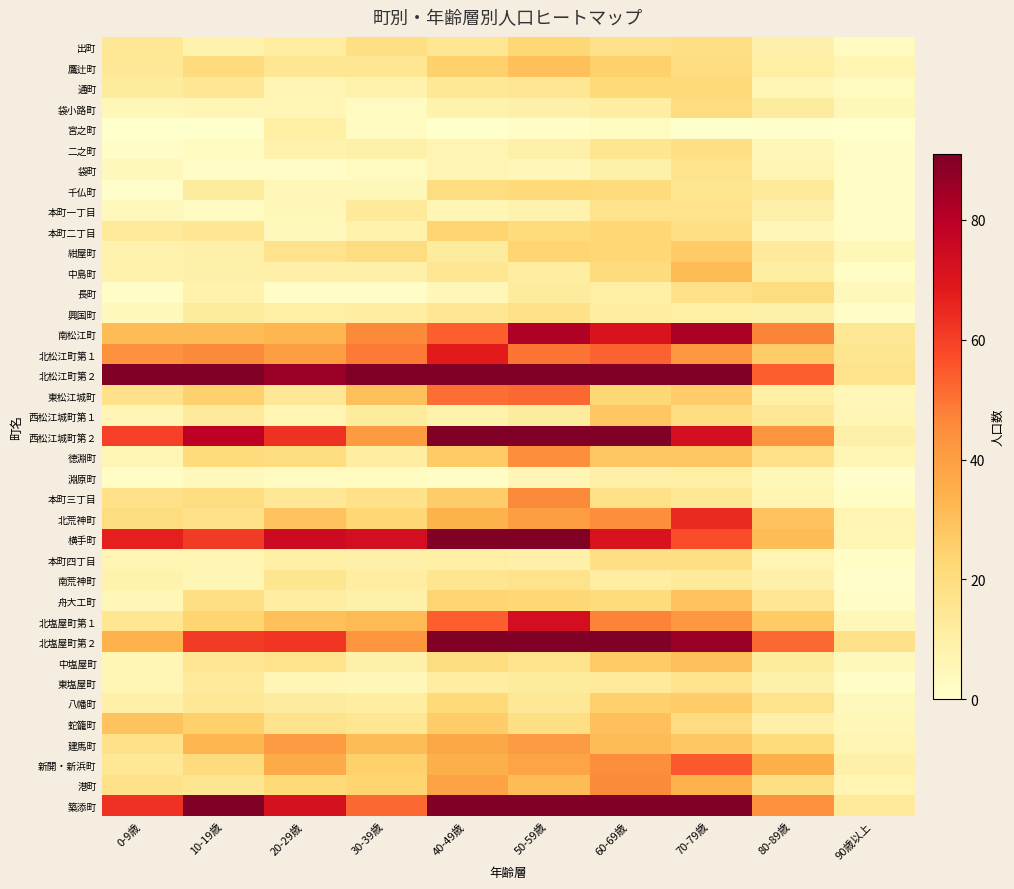

Reading right to left, what are all the values shown in this chart?

出町: 90歳以上=3	80-89歳=9	70-79歳=19	60-69歳=18	50-59歳=23	40-49歳=15	30-39歳=19	20-29歳=11	10-19歳=8	0-9歳=14
鷹辻町: 90歳以上=7	80-89歳=10	70-79歳=20	60-69歳=25	50-59歳=30	40-49歳=25	30-39歳=15	20-29歳=15	10-19歳=21	0-9歳=14
通町: 90歳以上=3	80-89歳=6	70-79歳=22	60-69歳=22	50-59歳=15	40-49歳=14	30-39歳=8	20-29歳=7	10-19歳=15	0-9歳=12
袋小路町: 90歳以上=5	80-89歳=12	70-79歳=20	60-69歳=11	50-59歳=9	40-49歳=8	30-39歳=3	20-29歳=6	10-19歳=6	0-9歳=5
宮之町: 90歳以上=0	80-89歳=1	70-79歳=0	60-69歳=3	50-59歳=2	40-49歳=0	30-39歳=3	20-29歳=10	10-19歳=0	0-9歳=0
二之町: 90歳以上=2	80-89歳=5	70-79歳=19	60-69歳=16	50-59歳=9	40-49歳=7	30-39歳=9	20-29歳=8	10-19歳=3	0-9歳=2
袋町: 90歳以上=2	80-89歳=7	70-79歳=17	60-69歳=9	50-59歳=5	40-49歳=7	30-39歳=3	20-29歳=2	10-19歳=2	0-9歳=4
千仏町: 90歳以上=2	80-89歳=13	70-79歳=16	60-69歳=21	50-59歳=22	40-49歳=20	30-39歳=5	20-29歳=5	10-19歳=12	0-9歳=1
本町一丁目: 90歳以上=2	80-89歳=9	70-79歳=17	60-69歳=17	50-59歳=8	40-49歳=6	30-39歳=13	20-29歳=5	10-19歳=3	0-9歳=4
本町二丁目: 90歳以上=2	80-89歳=5	70-79歳=19	60-69歳=23	50-59歳=21	40-49歳=24	30-39歳=8	20-29歳=4	10-19歳=15	0-9歳=13
紺屋町: 90歳以上=5	80-89歳=13	70-79歳=27	60-69歳=23	50-59歳=24	40-49歳=12	30-39歳=20	20-29歳=17	10-19歳=9	0-9歳=8
中島町: 90歳以上=2	80-89歳=11	70-79歳=31	60-69歳=21	50-59歳=11	40-49歳=15	30-39歳=9	20-29歳=9	10-19歳=9	0-9歳=8
長町: 90歳以上=4	80-89歳=20	70-79歳=18	60-69歳=10	50-59歳=12	40-49歳=5	30-39歳=2	20-29歳=2	10-19歳=8	0-9歳=2
興国町: 90歳以上=2	80-89歳=9	70-79歳=10	60-69歳=11	50-59歳=18	40-49歳=15	30-39歳=11	20-29歳=10	10-19歳=12	0-9歳=4
南松江町: 90歳以上=14	80-89歳=47	70-79歳=83	60-69歳=71	50-59歳=82	40-49歳=54	30-39歳=46	20-29歳=33	10-19歳=31	0-9歳=31
北松江町第１: 90歳以上=16	80-89歳=26	70-79歳=42	60-69歳=53	50-59歳=50	40-49歳=68	30-39歳=49	20-29歳=40	10-19歳=46	0-9歳=44
北松江町第２: 90歳以上=17	80-89歳=54	70-79歳=95	60-69歳=120	50-59歳=104	40-49歳=143	30-39歳=100	20-29歳=86	10-19歳=102	0-9歳=114
東松江城町: 90歳以上=5	80-89歳=10	70-79歳=26	60-69歳=23	50-59歳=52	40-49歳=51	30-39歳=30	20-29歳=14	10-19歳=25	0-9歳=18
西松江城町第１: 90歳以上=6	80-89歳=14	70-79歳=20	60-69歳=28	50-59歳=12	40-49歳=8	30-39歳=12	20-29歳=7	10-19歳=13	0-9歳=6
西松江城町第２: 90歳以上=9	80-89歳=43	70-79歳=73	60-69歳=92	50-59歳=125	40-49歳=92	30-39歳=41	20-29歳=63	10-19歳=79	0-9歳=60
徳淵町: 90歳以上=6	80-89歳=18	70-79歳=28	60-69歳=28	50-59歳=45	40-49歳=27	30-39歳=11	20-29歳=20	10-19歳=21	0-9歳=6
淵原町: 90歳以上=1	80-89歳=5	70-79歳=10	60-69歳=9	50-59歳=6	40-49歳=2	30-39歳=3	20-29歳=3	10-19歳=4	0-9歳=2
本町三丁目: 90歳以上=2	80-89歳=7	70-79歳=14	60-69歳=18	50-59歳=46	40-49歳=26	30-39歳=18	20-29歳=14	10-19歳=20	0-9歳=18
北荒神町: 90歳以上=7	80-89歳=29	70-79歳=65	60-69歳=45	50-59歳=40	40-49歳=34	30-39歳=23	20-29歳=29	10-19歳=18	0-9歳=20
横手町: 90歳以上=6	80-89歳=31	70-79歳=57	60-69歳=71	50-59歳=91	40-49歳=107	30-39歳=73	20-29歳=75	10-19歳=61	0-9歳=67
本町四丁目: 90歳以上=2	80-89歳=7	70-79歳=19	60-69歳=19	50-59歳=9	40-49歳=10	30-39歳=9	20-29歳=10	10-19歳=7	0-9歳=7
南荒神町: 90歳以上=1	80-89歳=9	70-79歳=13	60-69歳=11	50-59歳=17	40-49歳=16	30-39歳=11	20-29歳=16	10-19歳=6	0-9歳=8
舟大工町: 90歳以上=2	80-89歳=15	70-79歳=29	60-69歳=21	50-59歳=23	40-49歳=24	30-39歳=9	20-29歳=11	10-19歳=19	0-9歳=5
北塩屋町第１: 90歳以上=5	80-89歳=27	70-79歳=42	60-69歳=47	50-59歳=73	40-49歳=54	30-39歳=32	20-29歳=30	10-19歳=24	0-9歳=15
北塩屋町第２: 90歳以上=18	80-89歳=52	70-79歳=86	60-69歳=121	50-59歳=122	40-49歳=99	30-39歳=43	20-29歳=62	10-19歳=61	0-9歳=34
中塩屋町: 90歳以上=4	80-89歳=12	70-79歳=30	60-69歳=27	50-59歳=17	40-49歳=20	30-39歳=9	20-29歳=17	10-19歳=15	0-9歳=6
東塩屋町: 90歳以上=2	80-89歳=9	70-79歳=17	60-69歳=13	50-59歳=12	40-49歳=11	30-39歳=5	20-29歳=6	10-19歳=13	0-9歳=6
八幡町: 90歳以上=4	80-89歳=17	70-79歳=26	60-69歳=25	50-59歳=14	40-49歳=22	30-39歳=11	20-29歳=12	10-19歳=14	0-9歳=9
蛇籠町: 90歳以上=5	80-89歳=9	70-79歳=20	60-69歳=30	50-59歳=19	40-49歳=26	30-39歳=15	20-29歳=17	10-19歳=25	0-9歳=29
建馬町: 90歳以上=7	80-89歳=21	70-79歳=28	60-69歳=31	50-59歳=41	40-49歳=37	30-39歳=31	20-29歳=41	10-19歳=33	0-9歳=18
新開・新浜町: 90歳以上=9	80-89歳=35	70-79歳=55	60-69歳=45	50-59歳=38	40-49歳=35	30-39歳=25	20-29歳=36	10-19歳=21	0-9歳=14
港町: 90歳以上=7	80-89歳=19	70-79歳=34	60-69歳=46	50-59歳=31	40-49歳=39	30-39歳=24	20-29歳=22	10-19歳=16	0-9歳=18
築添町: 90歳以上=13	80-89歳=44	70-79歳=136	60-69歳=164	50-59歳=118	40-49歳=95	30-39歳=52	20-29歳=72	10-19歳=95	0-9歳=63